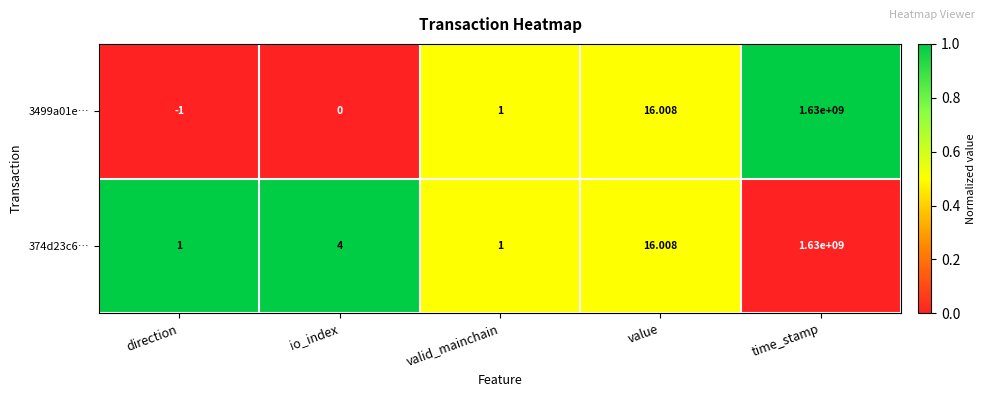

Which category has the lowest value across all series?

direction